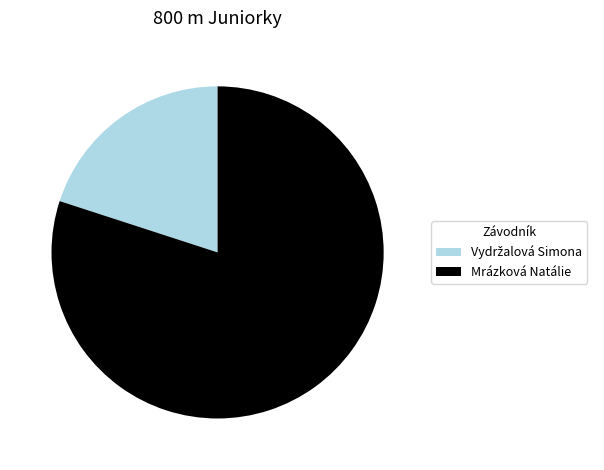

True or false: Mrázková Natálie accounts for 80% of the total.

True